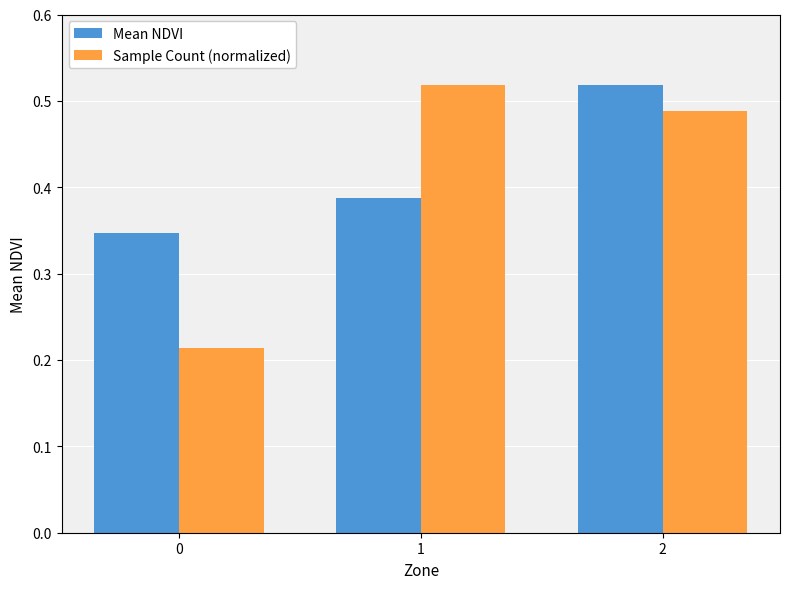

How many Mean NDVI values are between 0 and 1?

3